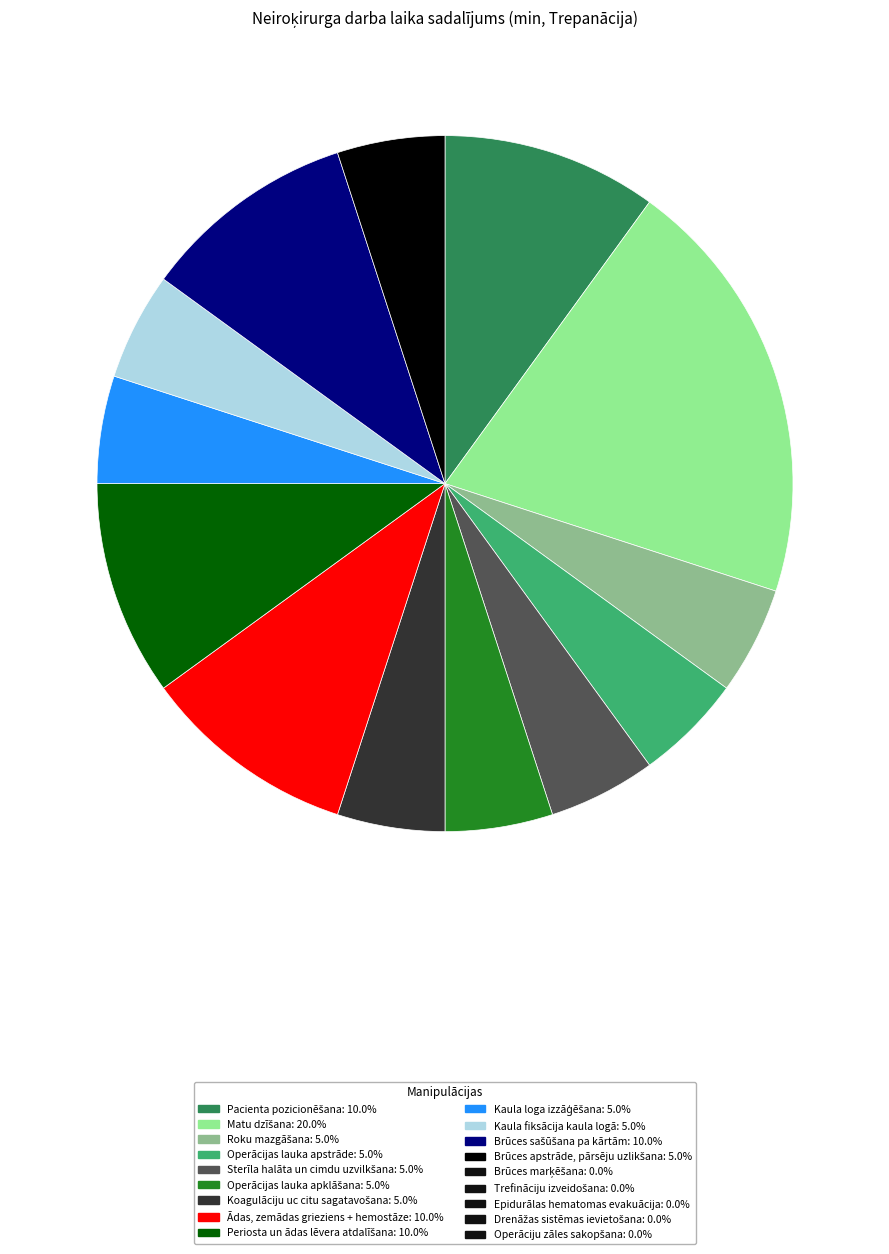

Is there a majority slice in this chart?

No